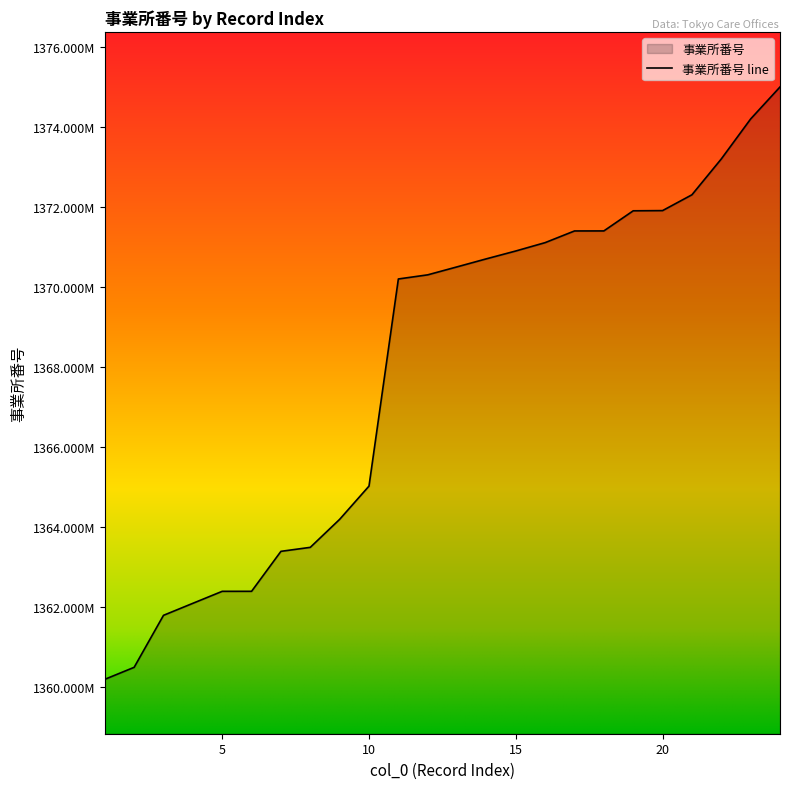

Reading left to right, extract all data points from this chart.

1360190027	1360490252	1361790296	1362090712	1362390518	1362390690	1363390152	1363490085	1364190072	1365021599	1370200600	1370303875	1370503417	1370704676	1370900373	1371109339	1371401306	1371402015	1371905223	1371910173	1372305787	1373201704	1374201760	1375001615